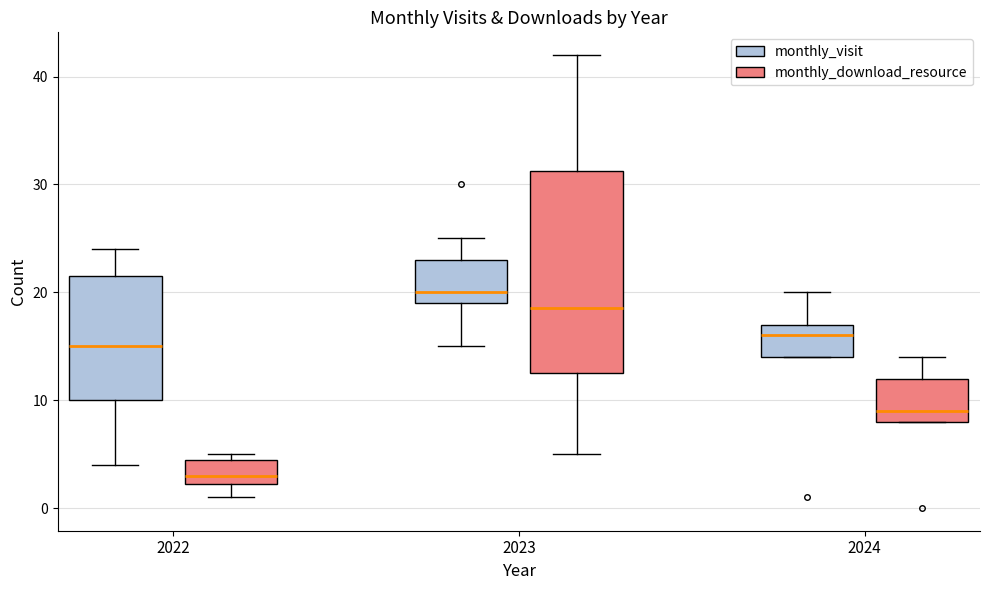

Reading left to right, transcribe this box plot: for each box, give where its median line is, the range the box spans, and where its two whiskers end, as read against the y-axis. The values are not printed on the chart, so give them approximately, as read against the axis.

2022 (monthly_visit): median 15, box 10 to 22, whiskers 4 to 24
2022 (monthly_download_resource): median 3, box 2 to 5, whiskers 1 to 5 (just above the box's upper edge)
2023 (monthly_visit): median 20, box 19 to 23, whiskers 15 to 25
2023 (monthly_download_resource): median 19, box 13 to 31, whiskers 5 to 42
2024 (monthly_visit): median 16, box 14 to 17, whiskers 14 to 20
2024 (monthly_download_resource): median 9, box 8 to 12, whiskers 8 to 14